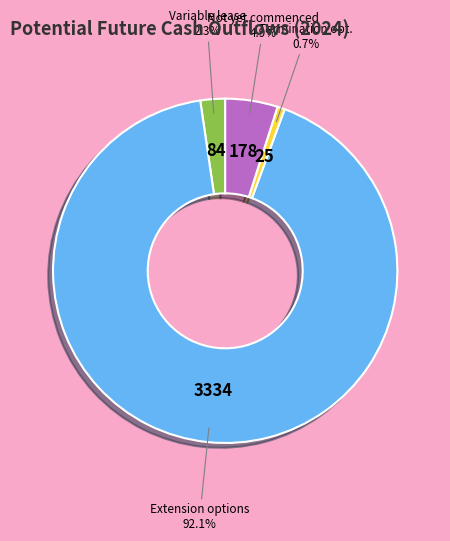

To the nearest percent, what is the average slice percentage?

25%